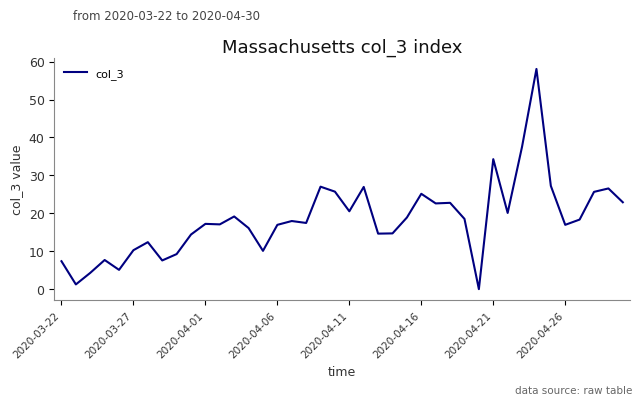

What is the maximum value shown in the chart?

58.1